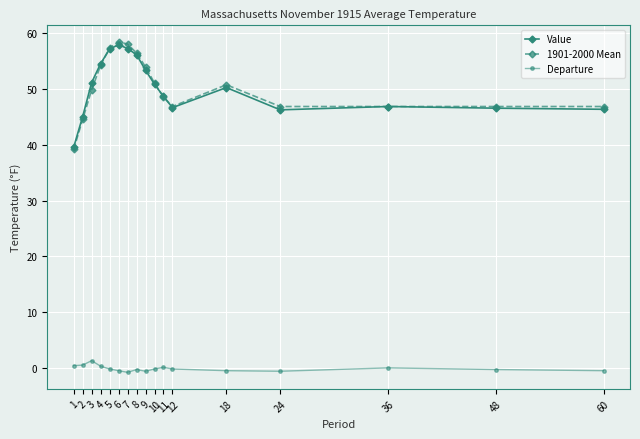

True or false: Value has a value of 46.7 at 12.

True